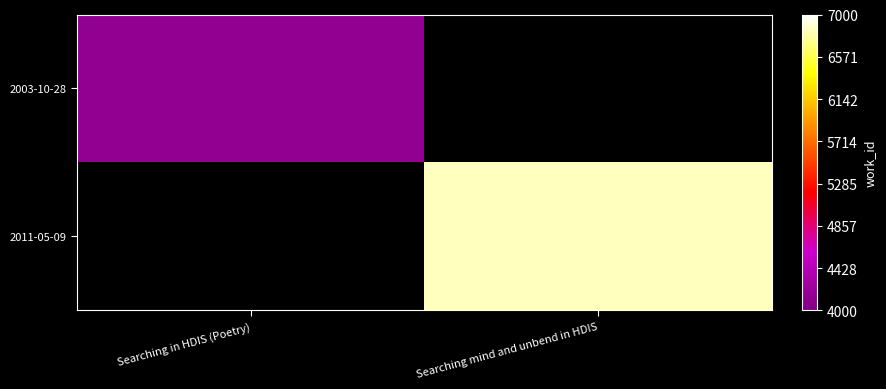

List the series in order of their peak value, lowest first.

2003-10-28, 2011-05-09